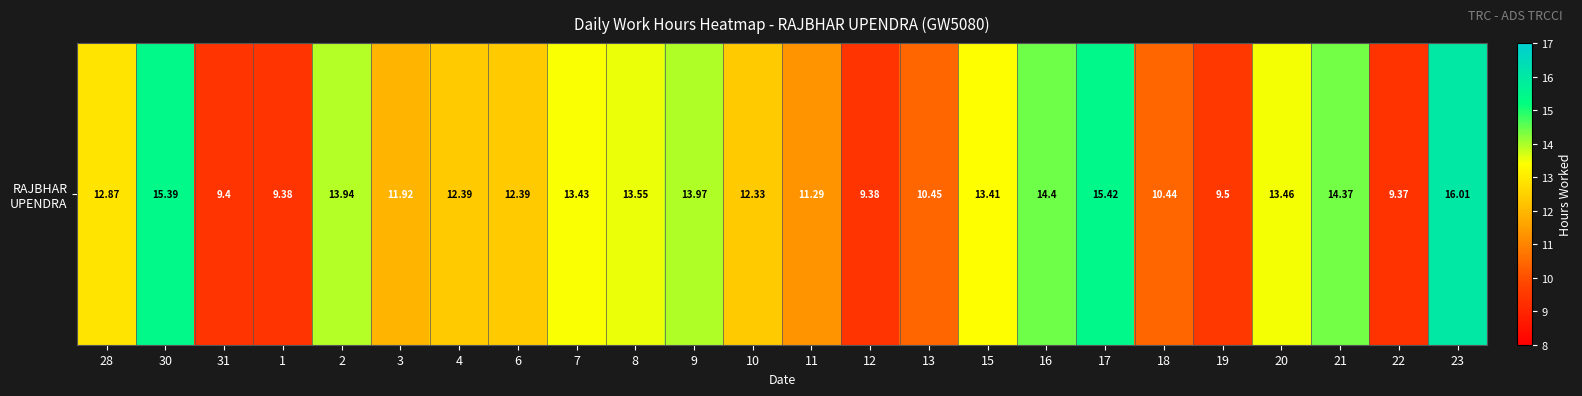

What is the change in value from 28 to 20?

+0.6